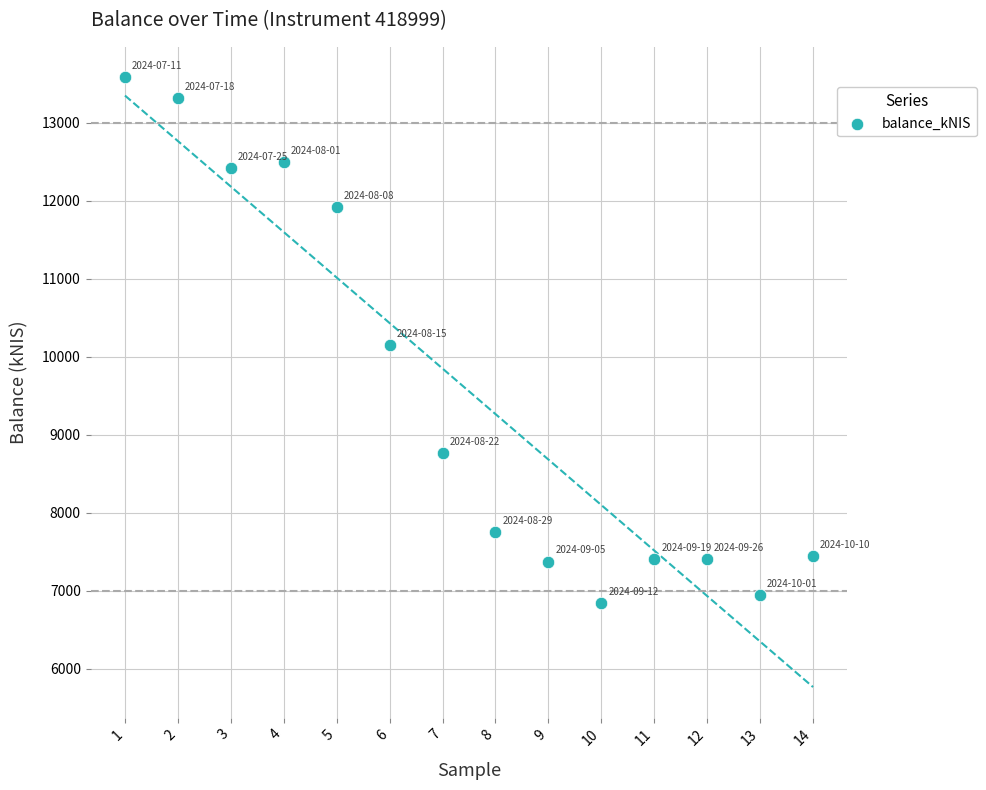

What is the range of Y values (max minus min)?

6736.8